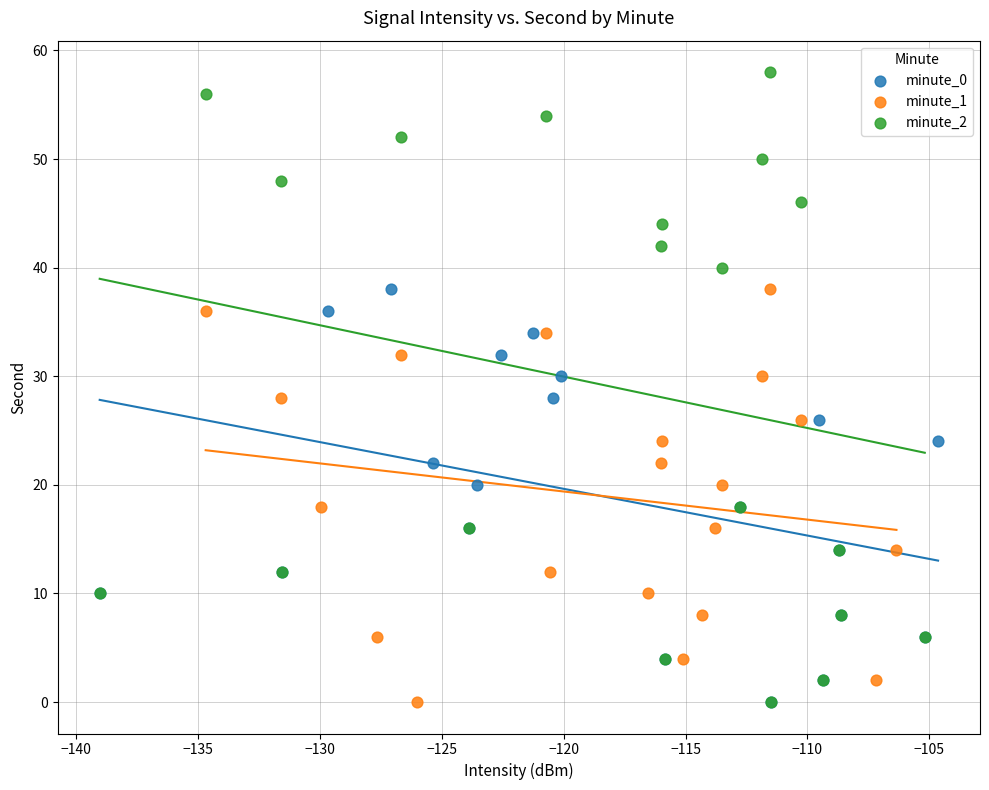

Which series has the widest spread of Y values?

minute_2